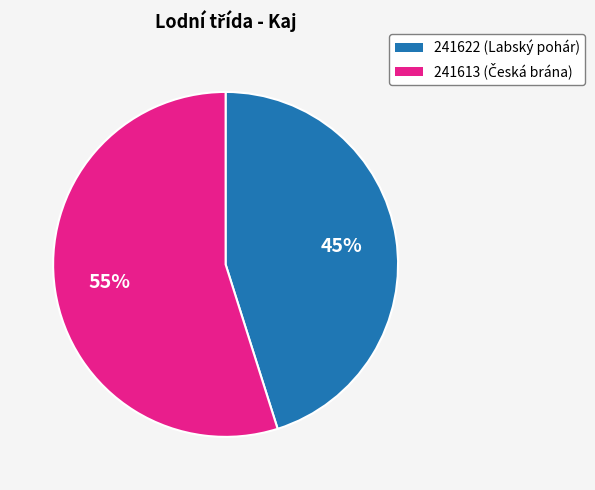

What is the largest slice in the pie chart?

241613